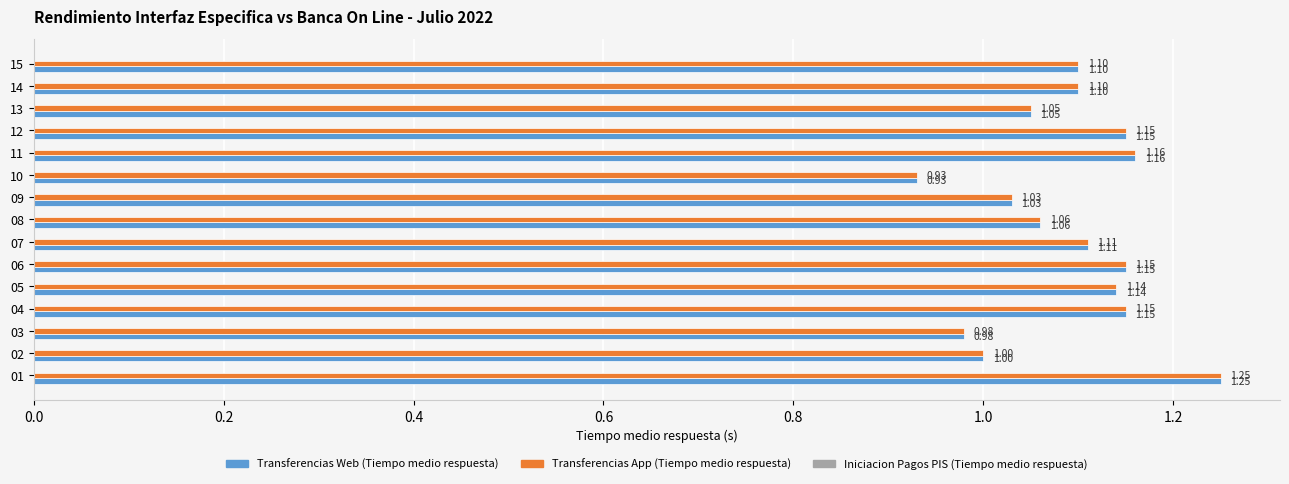

At how many categories does at least one series exceed 0?

15